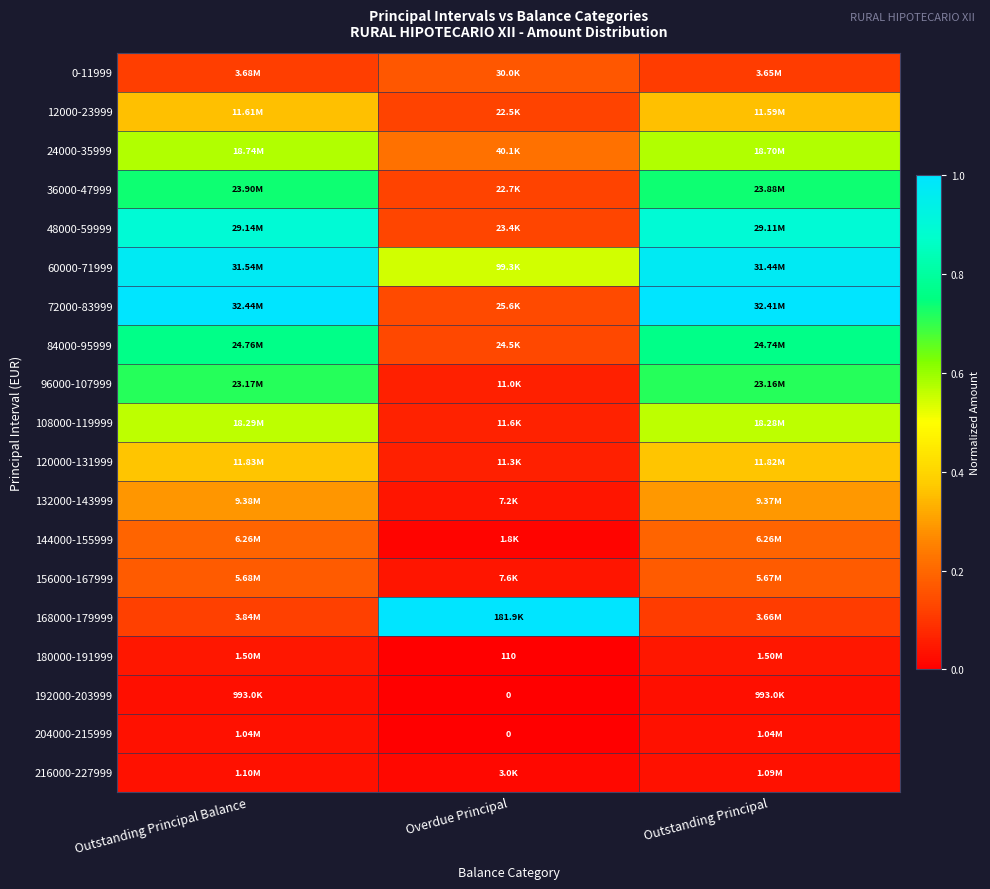

What is the maximum value for 120000-131999?

0.4